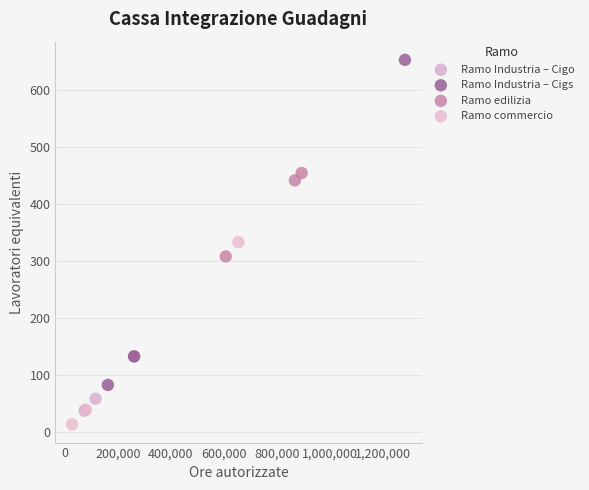

Which series contains the highest Y value?

Ramo Industria – Cigs